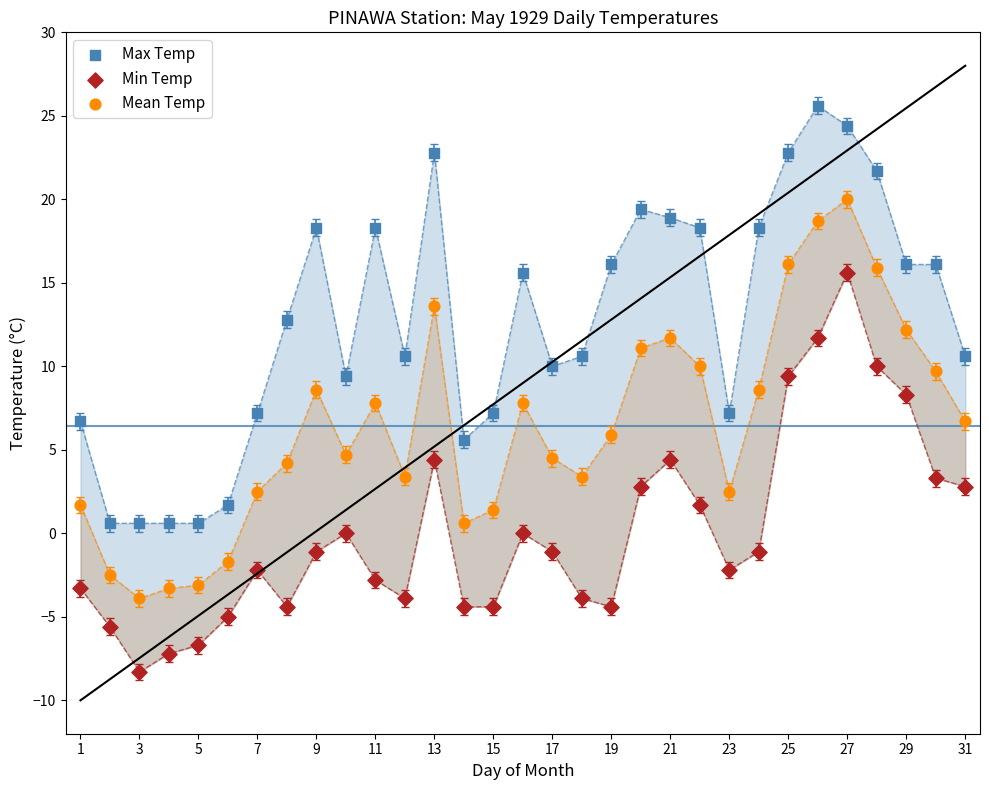

Which series reaches the maximum Y coordinate?

Max Temp